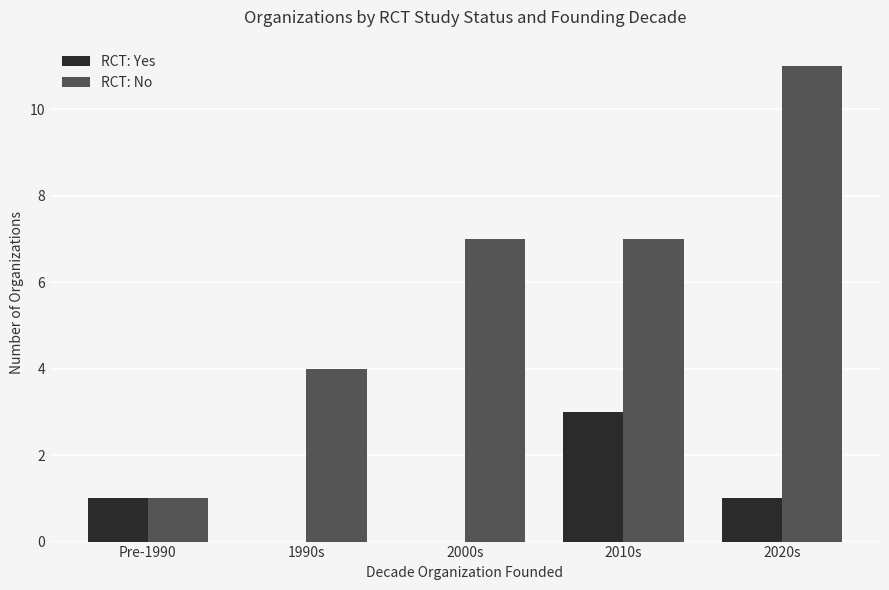

What are all the series names shown in the legend?

RCT: Yes, RCT: No